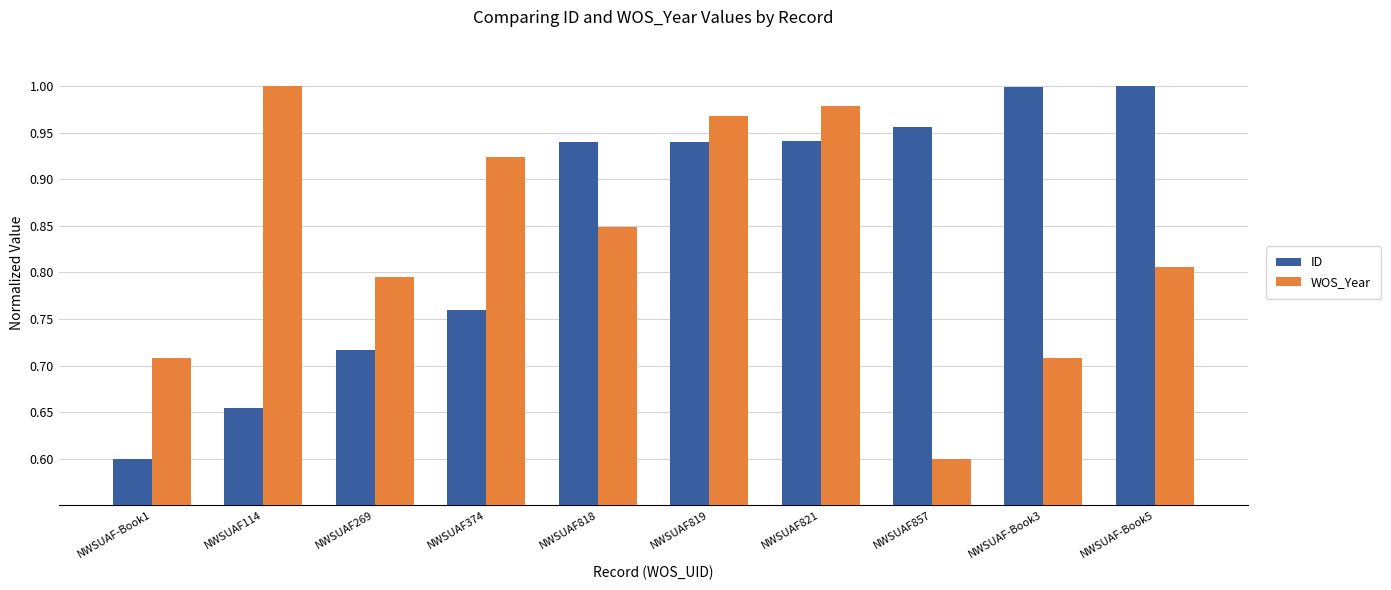

Which category has the lowest value in the ID series?

NWSUAF-Book1